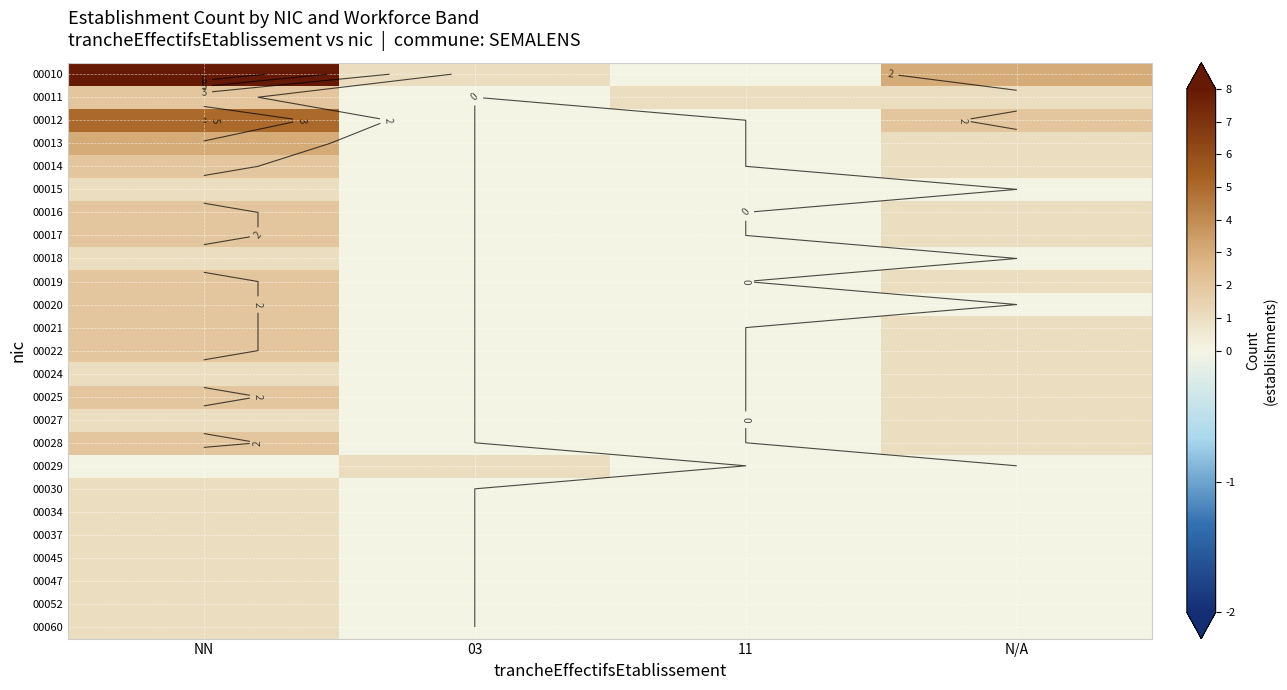

True or false: 00037 has a value of 0 at 03.

True